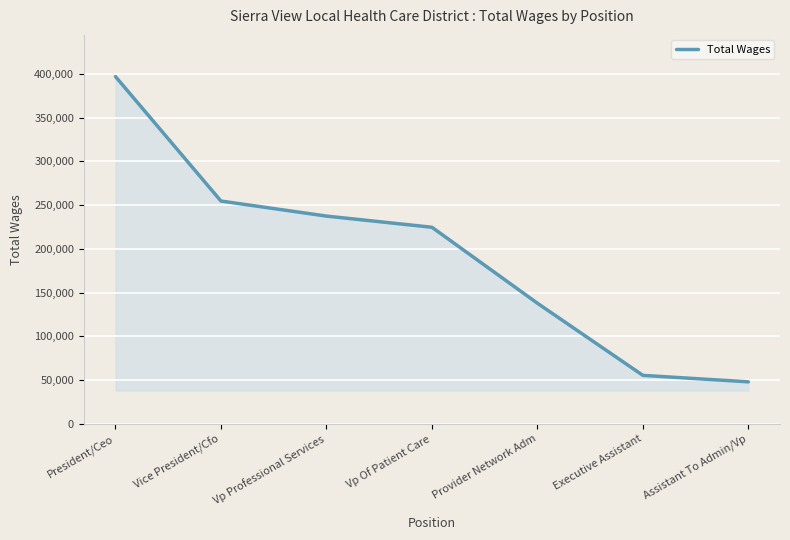

Reading left to right, transcribe all the data shown in this chart.

396991	254636	237433	224658	137795	55301	47882